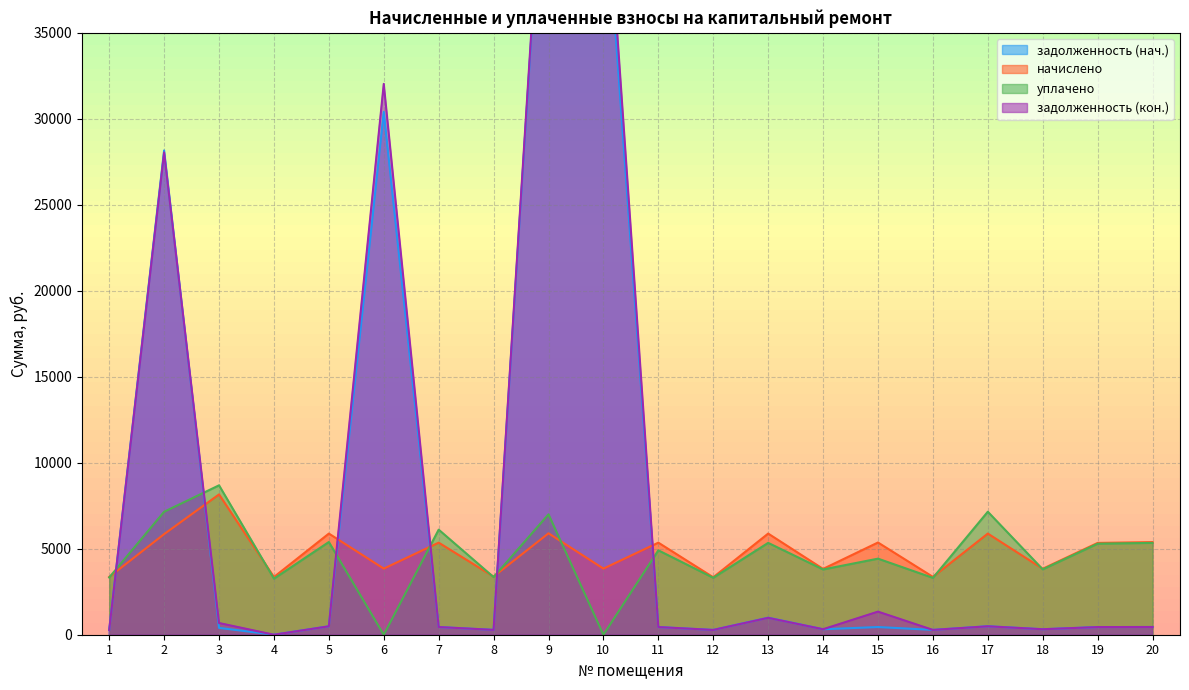

Reading left to right, transcribe all the data shown in this chart.

задолженность (нач.): 1=279.7	2=28159.8	3=397.6	4=0.0	5=490.2	6=30402.2	7=446.2	8=281.7	9=50503.8	10=44760.0	11=446.2	12=278.4	13=990.4	14=319.0	15=446.9	16=280.4	17=493.9	18=319.7	19=444.9	20=448.9
начислено: 1=3356.6	2=5850.1	3=8159.9	4=3356.6	5=5882.2	6=3844.2	7=5354.6	8=3380.6	9=5898.1	10=3844.2	11=5354.6	12=3340.7	13=5882.2	14=3828.1	15=5362.7	16=3364.7	17=5882.2	18=3836.2	19=5338.7	20=5386.6
уплачено: 1=3328.1	2=7150.0	3=8687.9	4=3260.0	5=5392.0	6=0.0	7=6110.4	8=3351.9	9=7000.0	10=0.0	11=4908.4	12=3312.2	13=5341.9	14=3795.6	15=4423.7	16=3306.7	17=7152.5	18=3803.5	19=5293.2	20=5340.7
задолженность (кон.): 1=279.7	2=28043.2	3=680.0	4=0.0	5=490.8	6=32031.9	7=447.6	8=281.7	9=50906.1	10=46632.1	11=446.2	12=278.4	13=983.0	14=319.0	15=1342.1	16=280.4	17=490.5	18=319.7	19=444.9	20=448.9